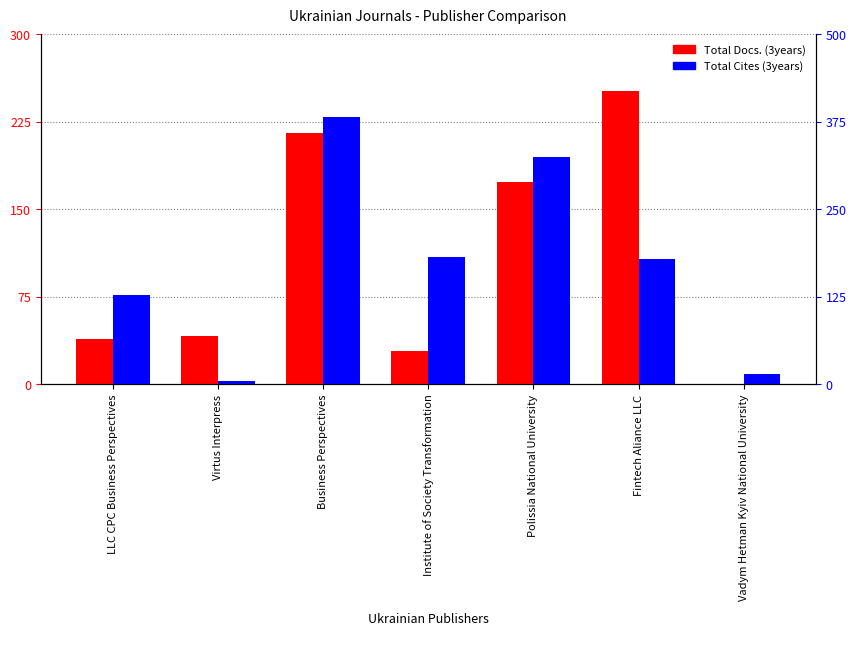

How many series are shown in this chart?

2